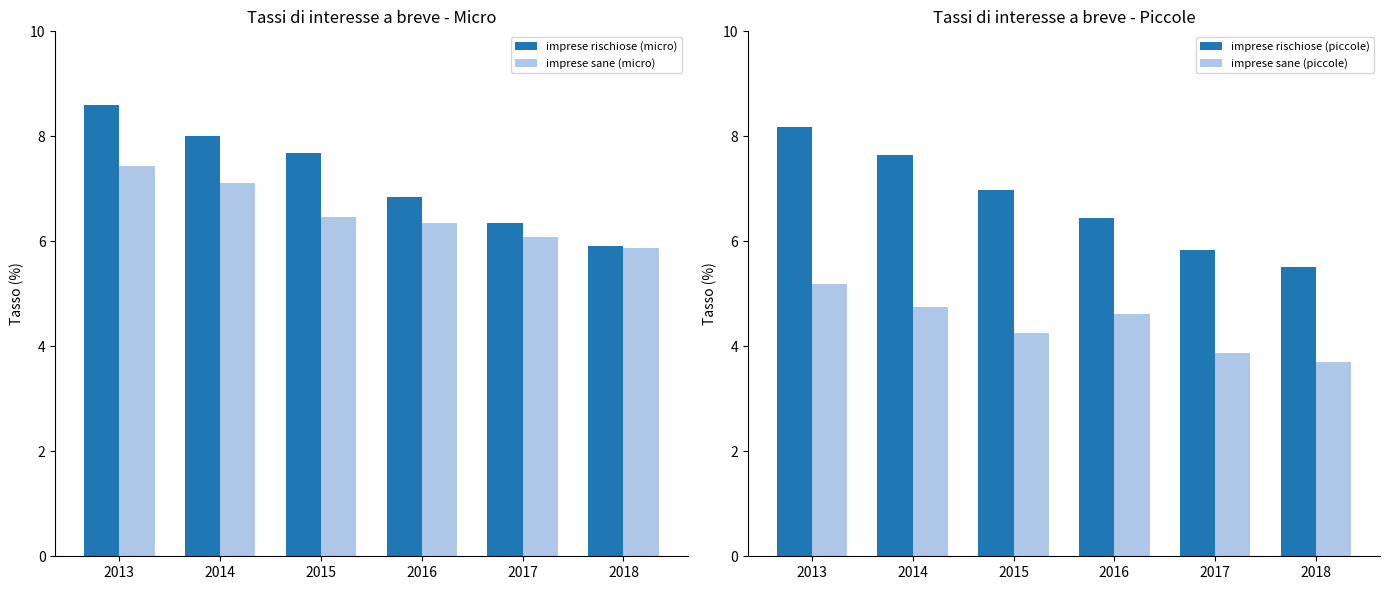

What is the minimum value for imprese rischiose (piccole)?

5.5